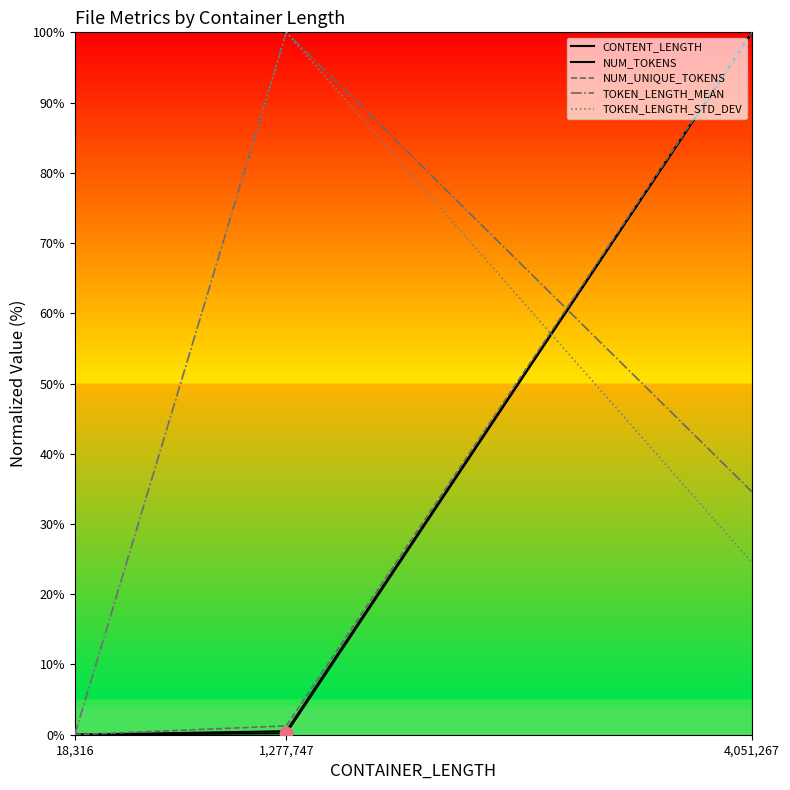

Is this an area chart (filled region under the line)?

Yes